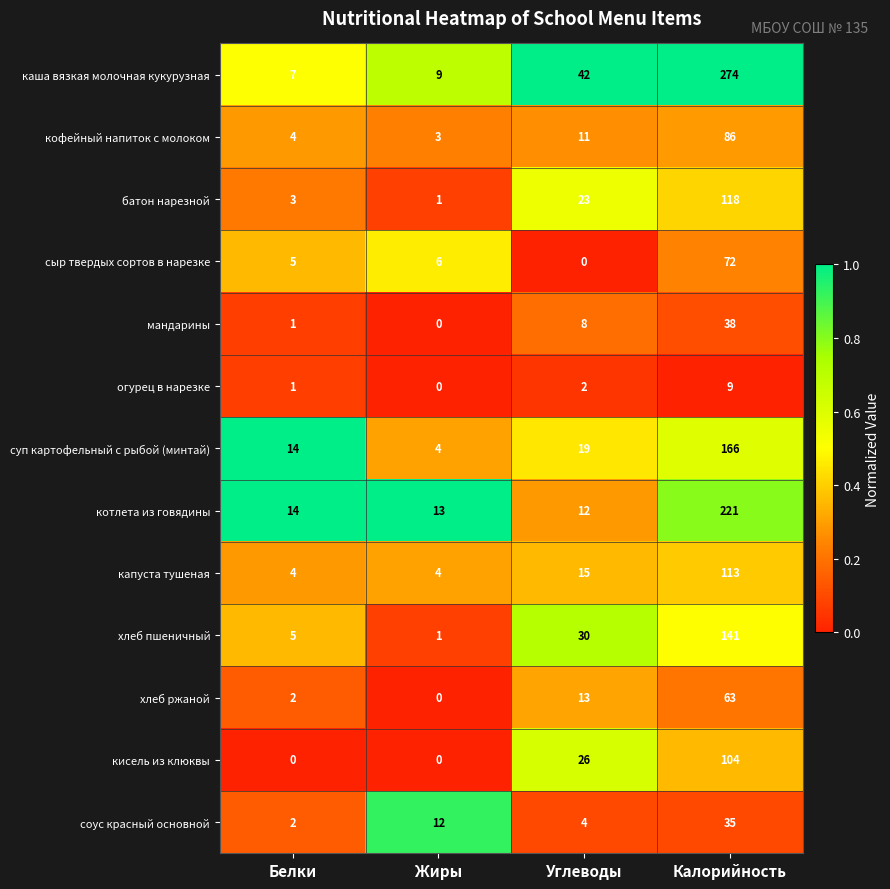

Which series has the widest spread of values?

каша вязкая молочная кукурузная